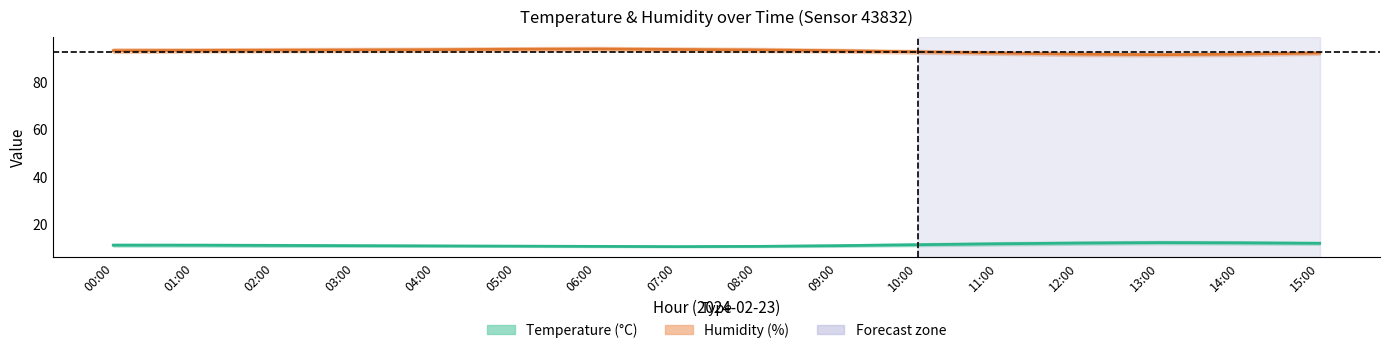

Which label corresponds to the largest value in the chart?

06:00